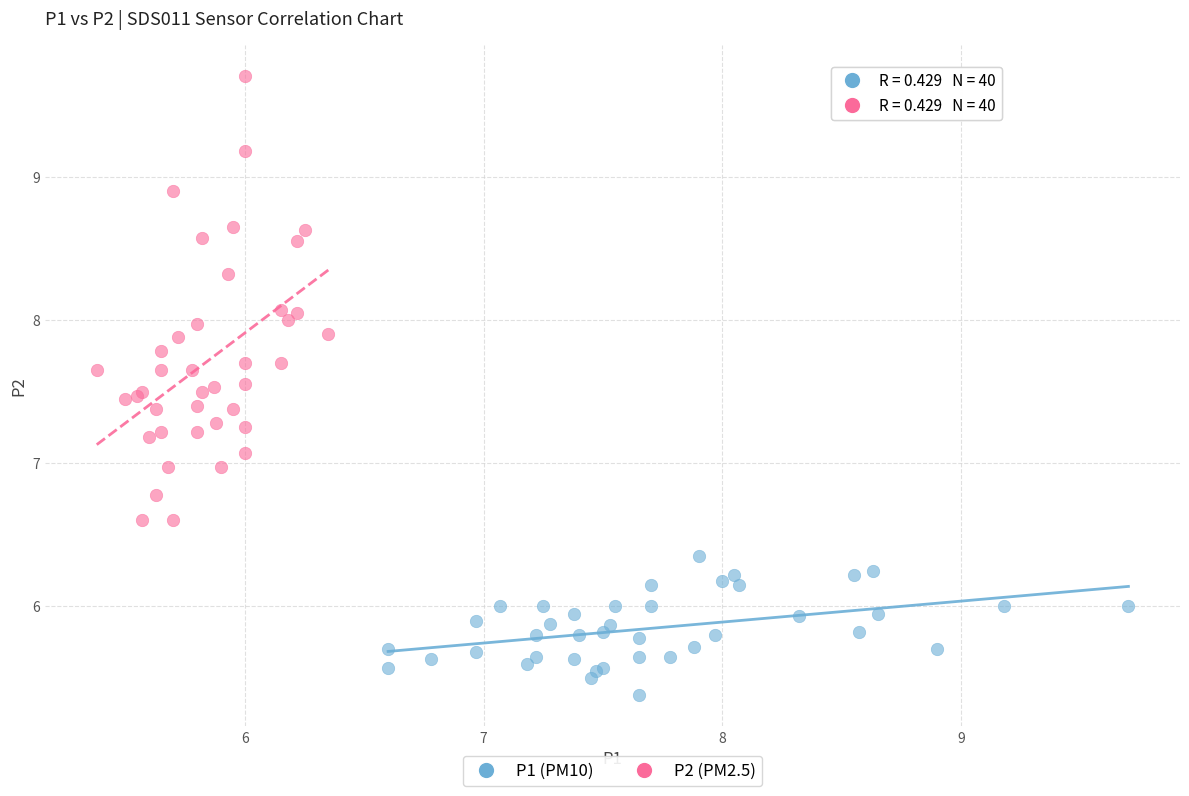

Which series contains the highest Y value?

P2 (PM2.5)